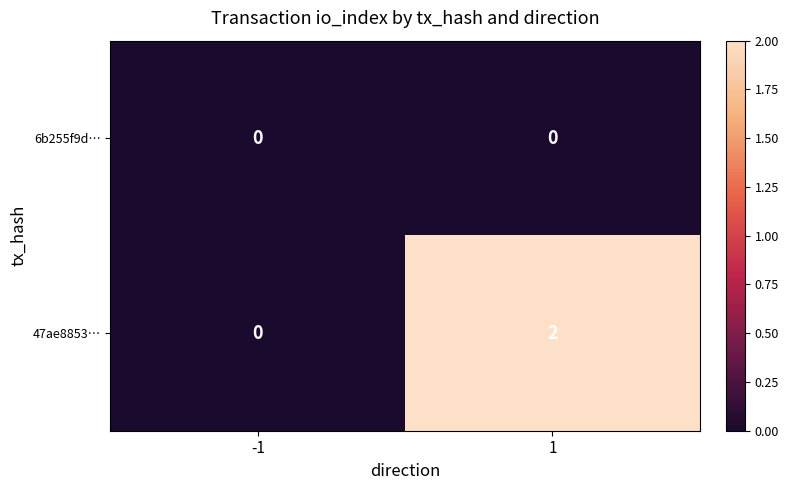

The value of 47ae8853… at -1 is 1. True or false?

False